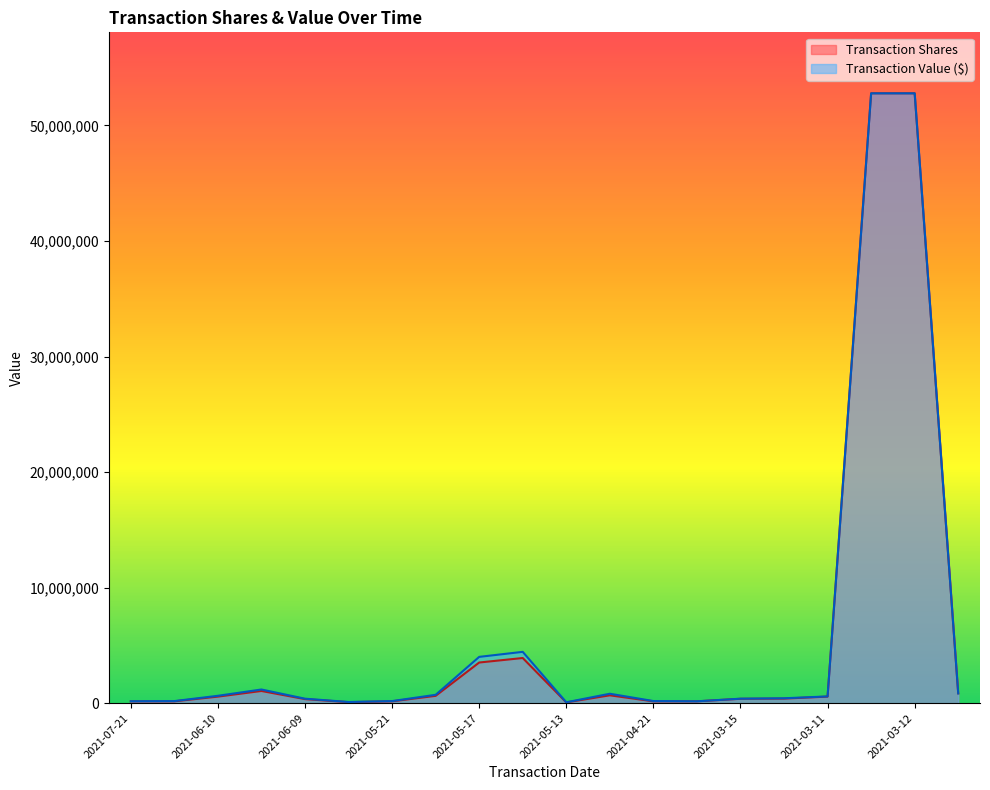

At which category does transactionValue reach its first local valley?

2021-05-24